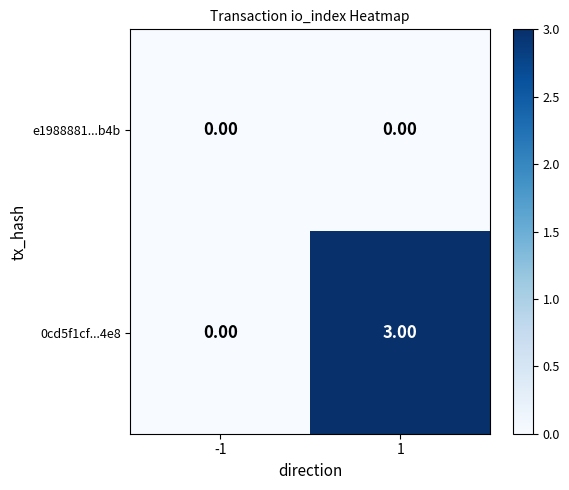

What is the spread (max minus min) of values at 1?

3